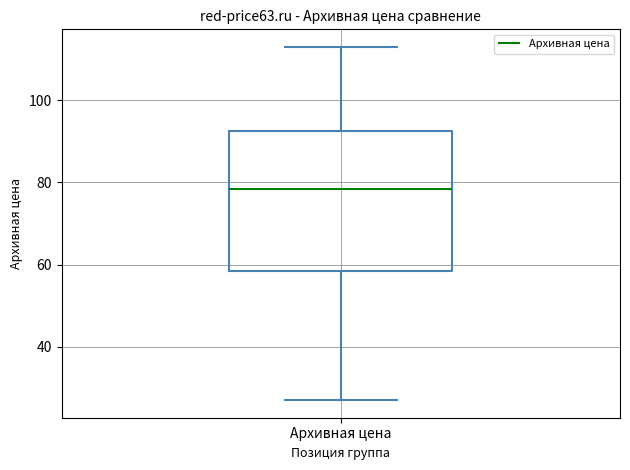

Transcribe this box plot: give where the median line is, the range the box spans, and where the two whiskers end, as read against the y-axis. The values are not printed on the chart, so give them approximately, as read against the axis.

median 78, box 58 to 92, whiskers 28 to 114